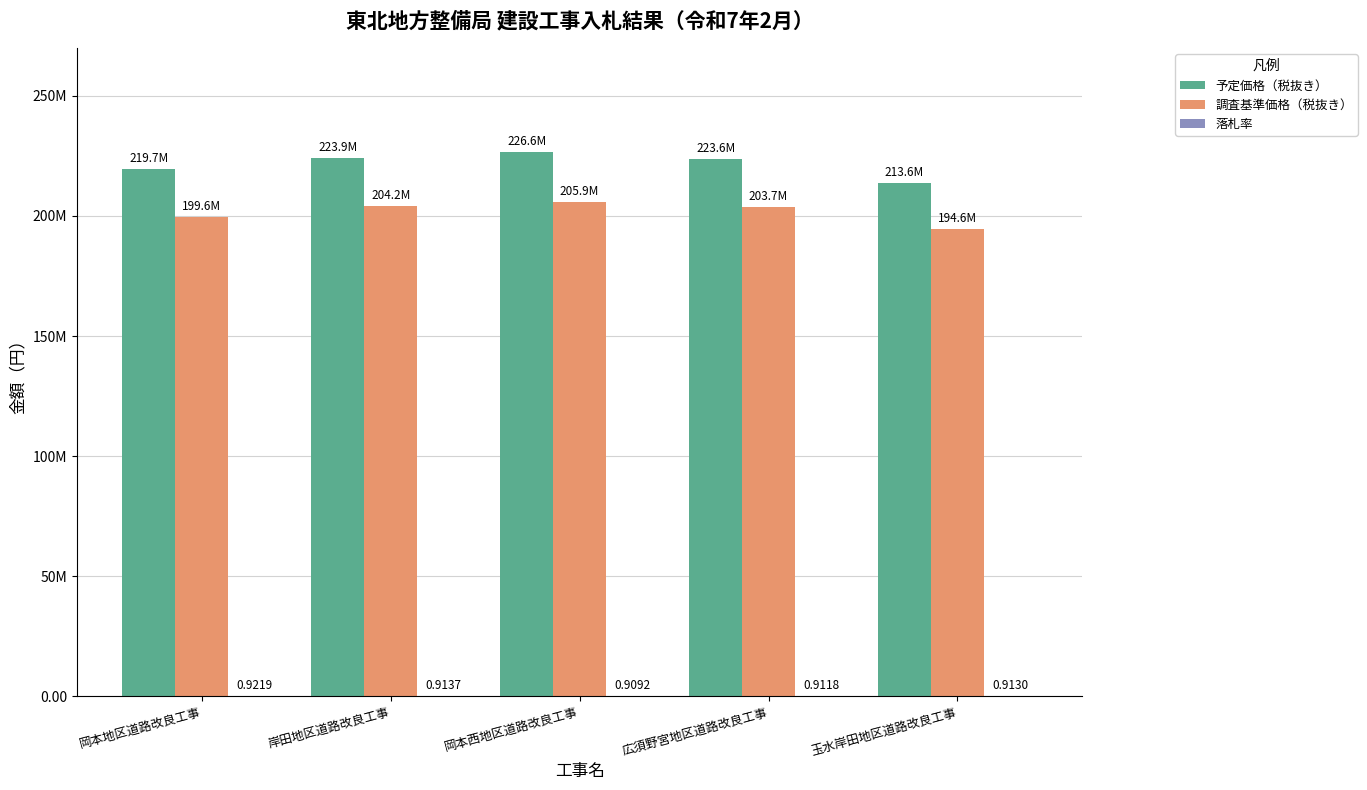

Reading right to left, list all the values displayed in this chart.

予定価格（税抜き）: 213590000.0	223570000.0	226570000.0	223930000.0	219660000.0
調査基準価格（税抜き）: 194570000.0	203730000.0	205950000.0	204200000.0	199610000.0
落札率: 0.9	0.9	0.9	0.9	0.9